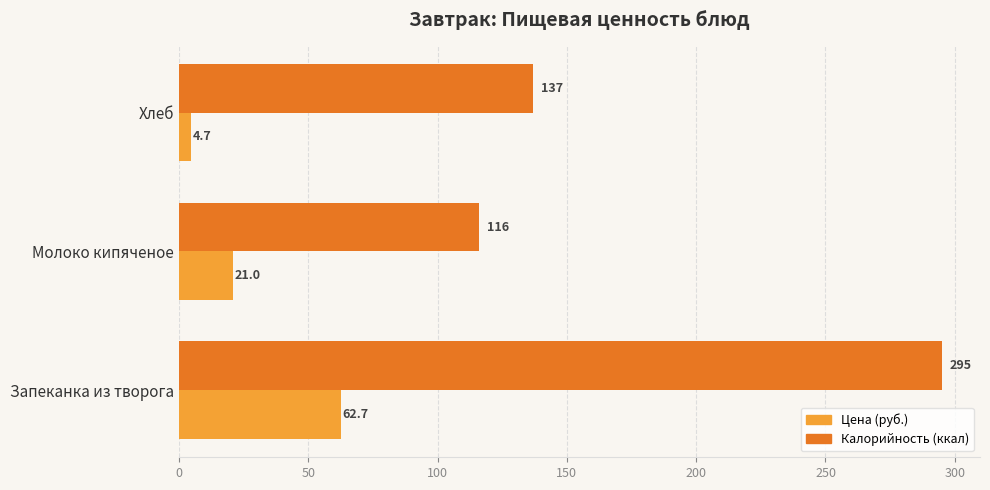

Where is Цена (руб.) nearest to the value 33?

Молоко кипяченое